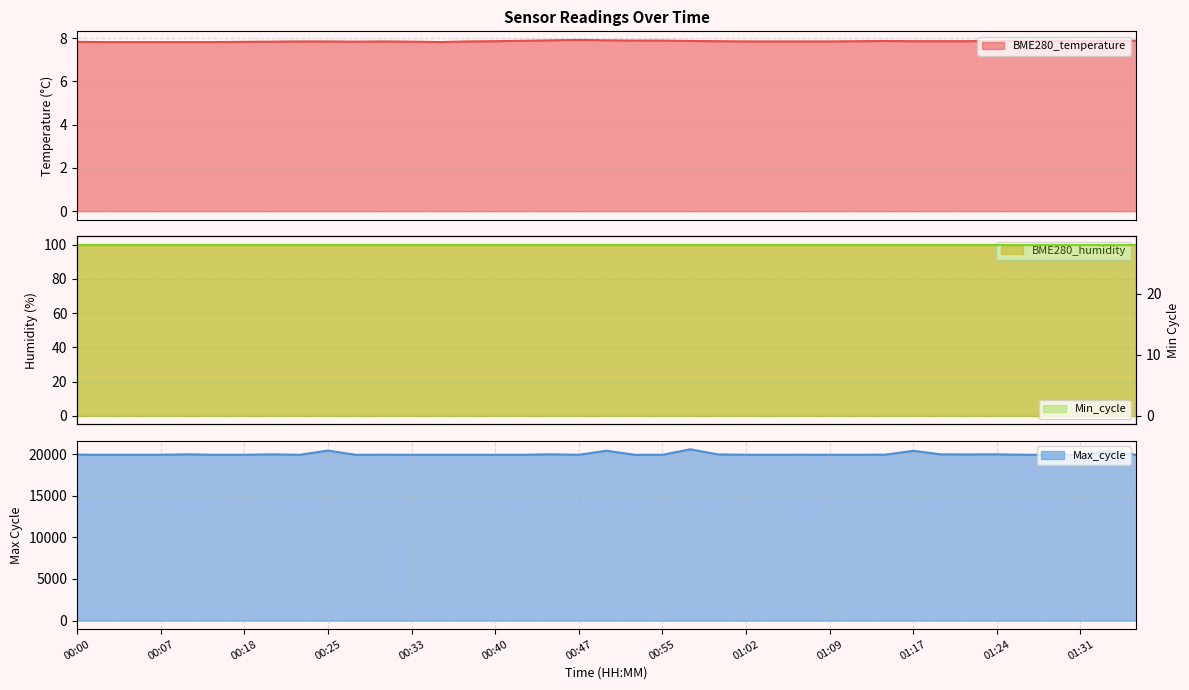

What is the minimum value for BME280_temperature?

7.8